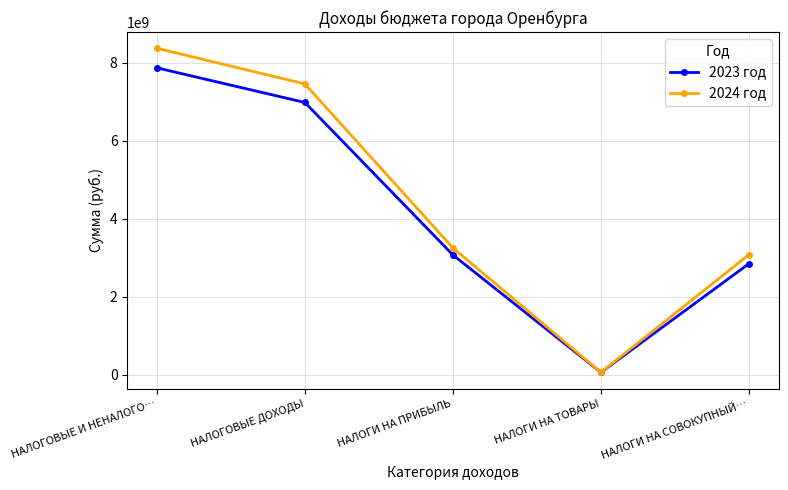

How many data points in 2024 год are less than 3248106000?

2